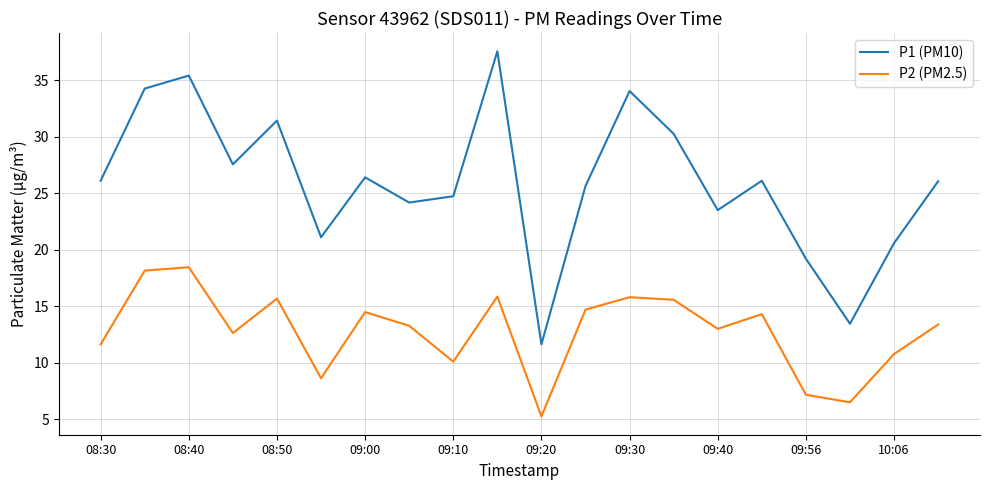

True or false: P2 (PM2.5) and P1 (PM10) cross at least once.

False